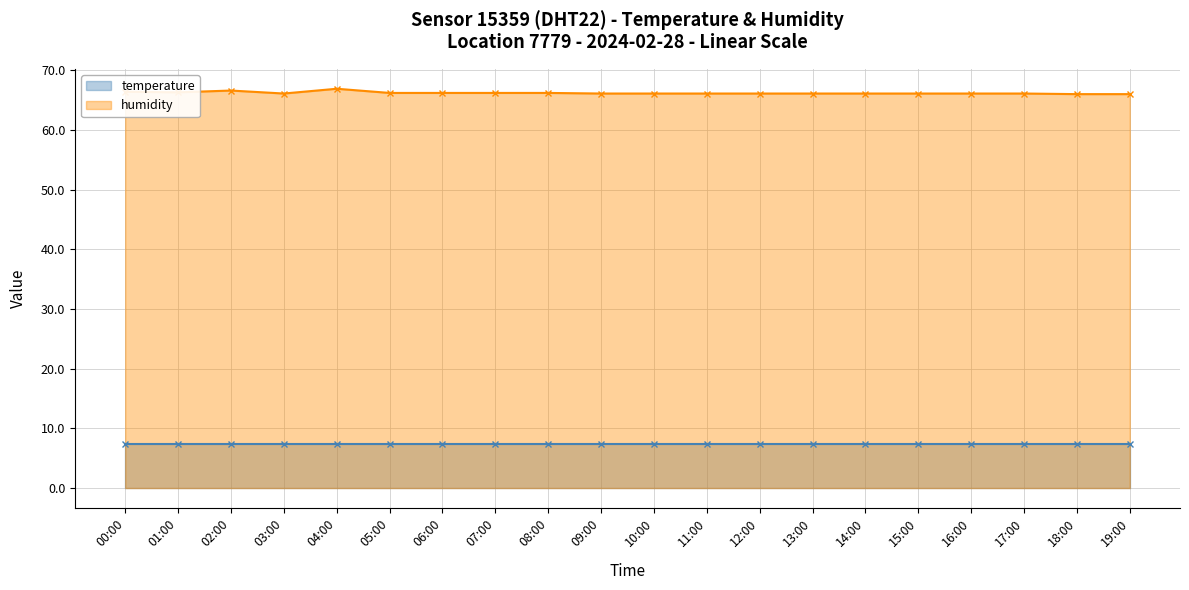

Count the values in the range 66 to 67.

20